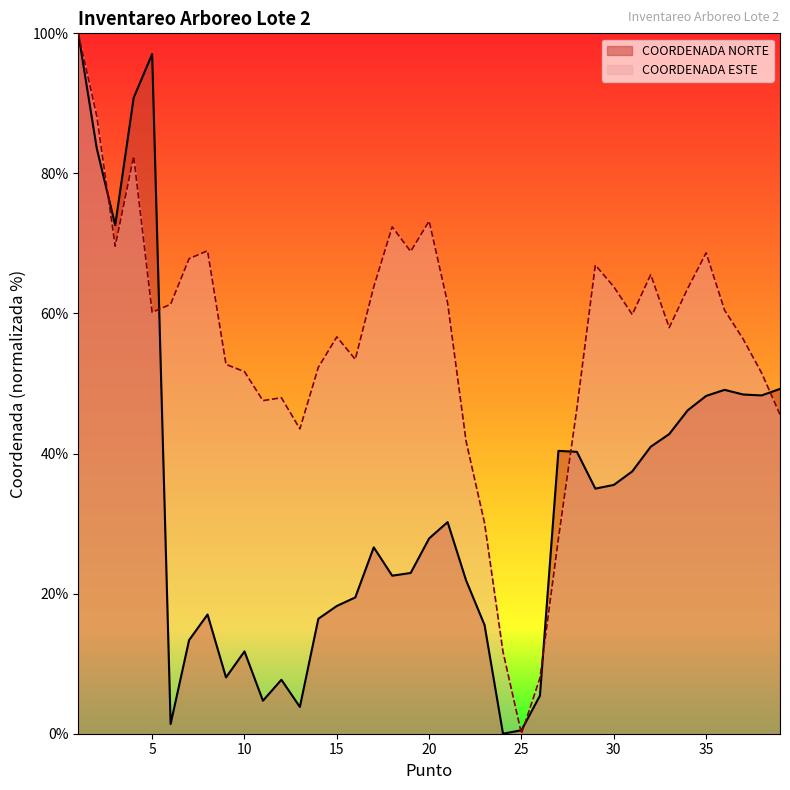

True or false: COORDENADA ESTE has a value of 61.3 at 6.

True